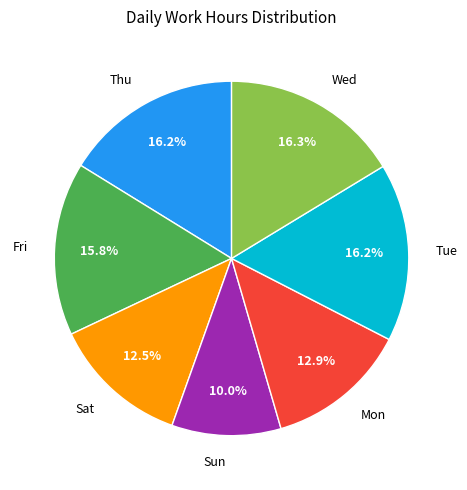

Between Sun and Sat, which is larger?

Sat